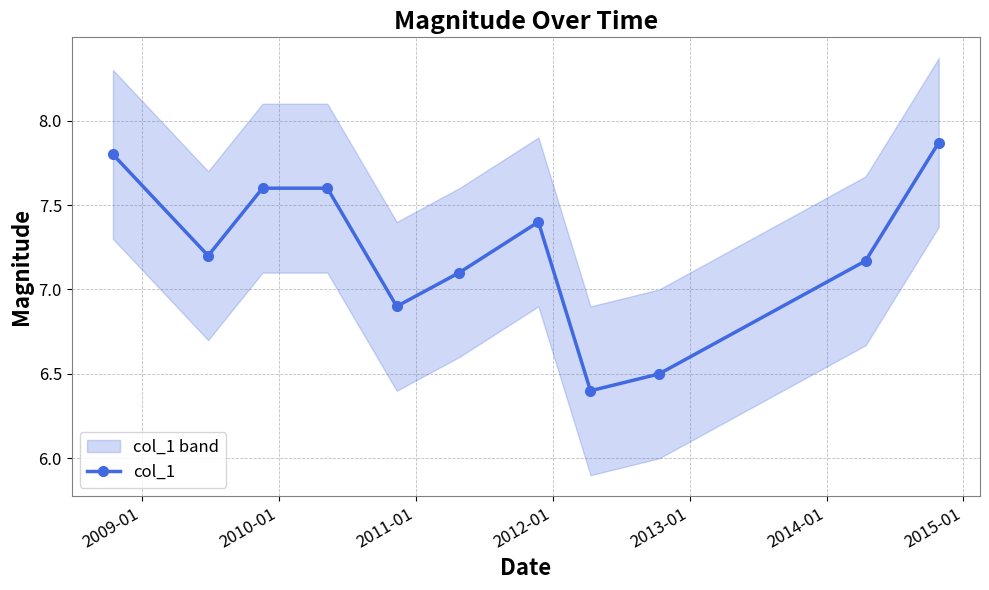

What is the minimum value for col_1?

6.4